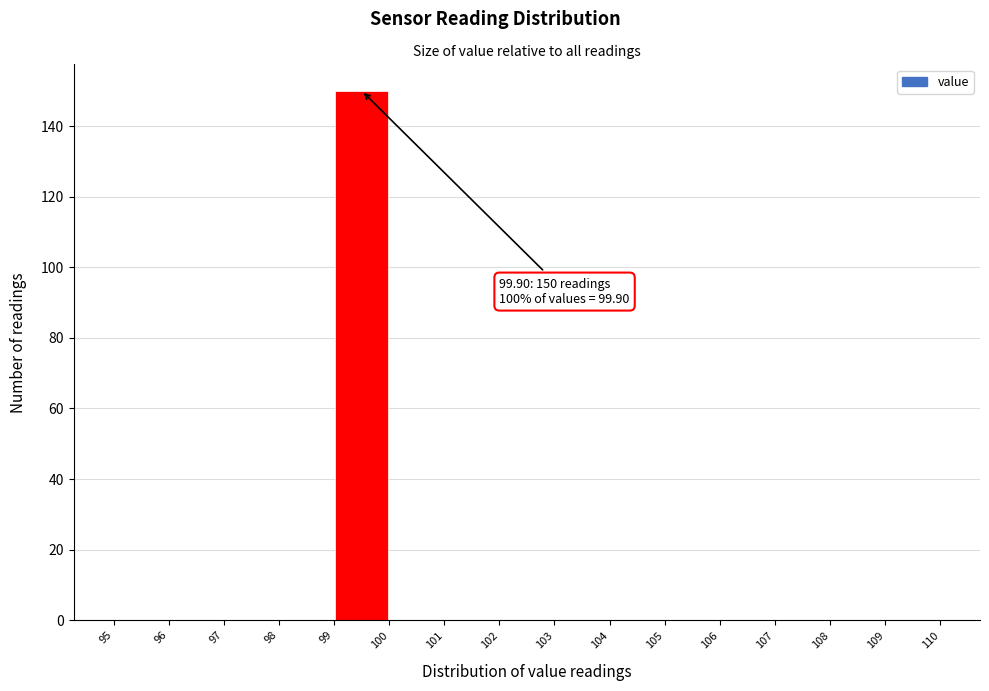

Over which range of the x-axis is the bar tallest?

99 to 100